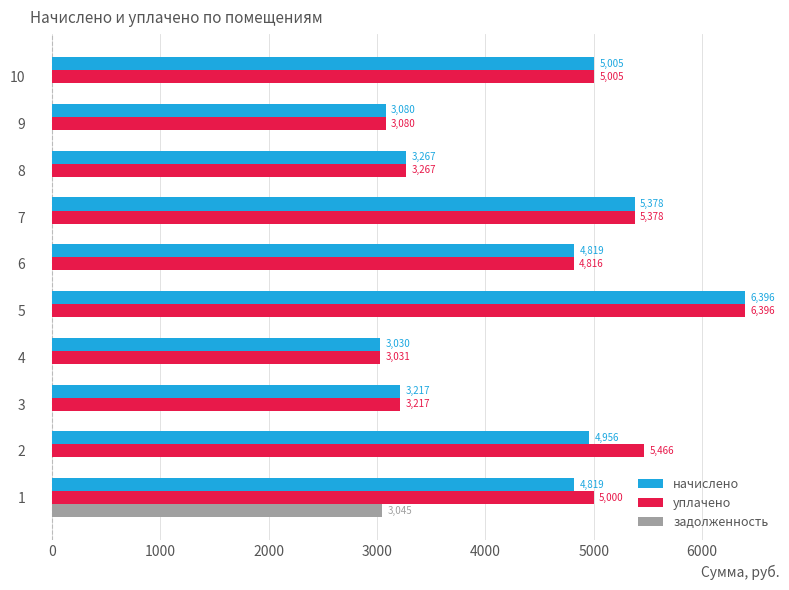

The value of уплачено at 6 is 4816.0. True or false?

True